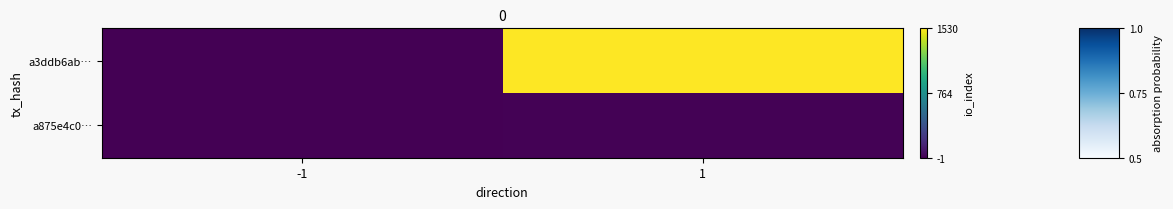

What is the difference between the highest and lowest values at 1?

1.0